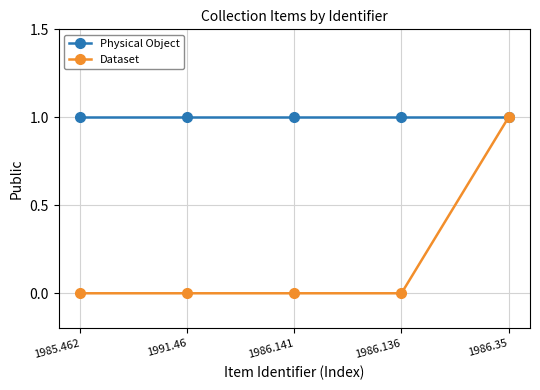

Reading right to left, list all the values displayed in this chart.

Physical Object: 1	1	1	1	1
Dataset: 1	0	0	0	0